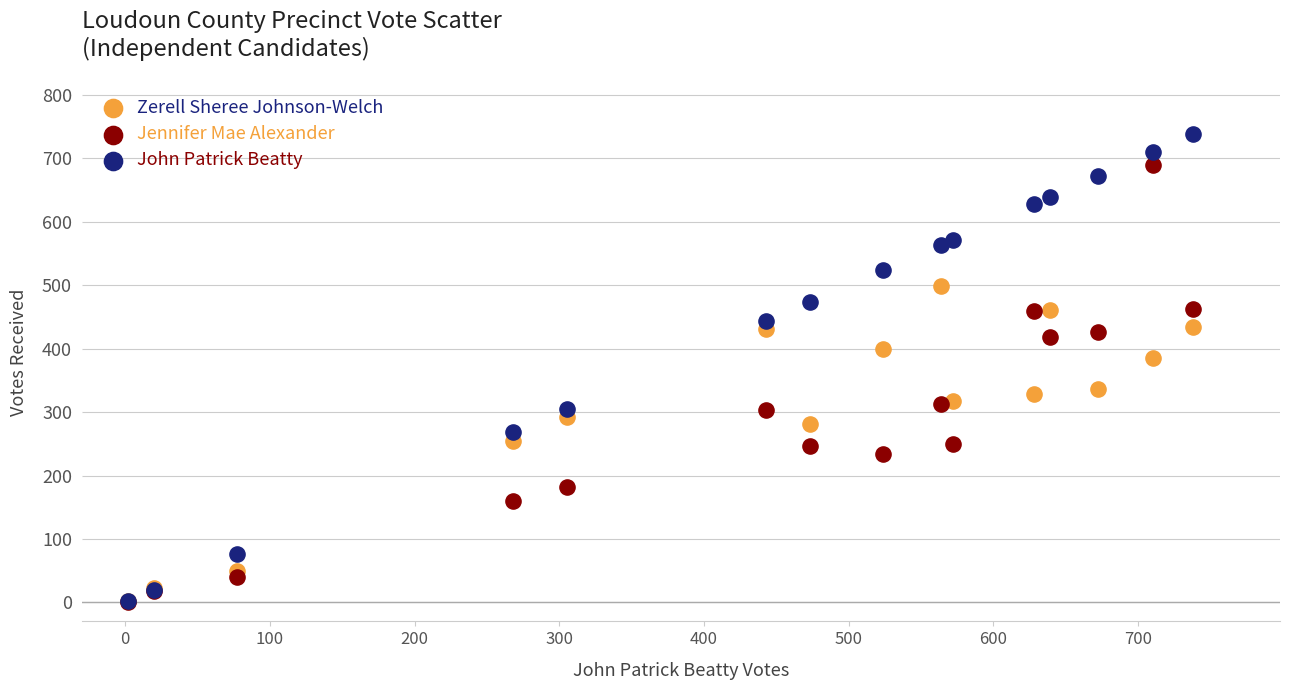

Which series contains the highest Y value?

John Patrick Beatty